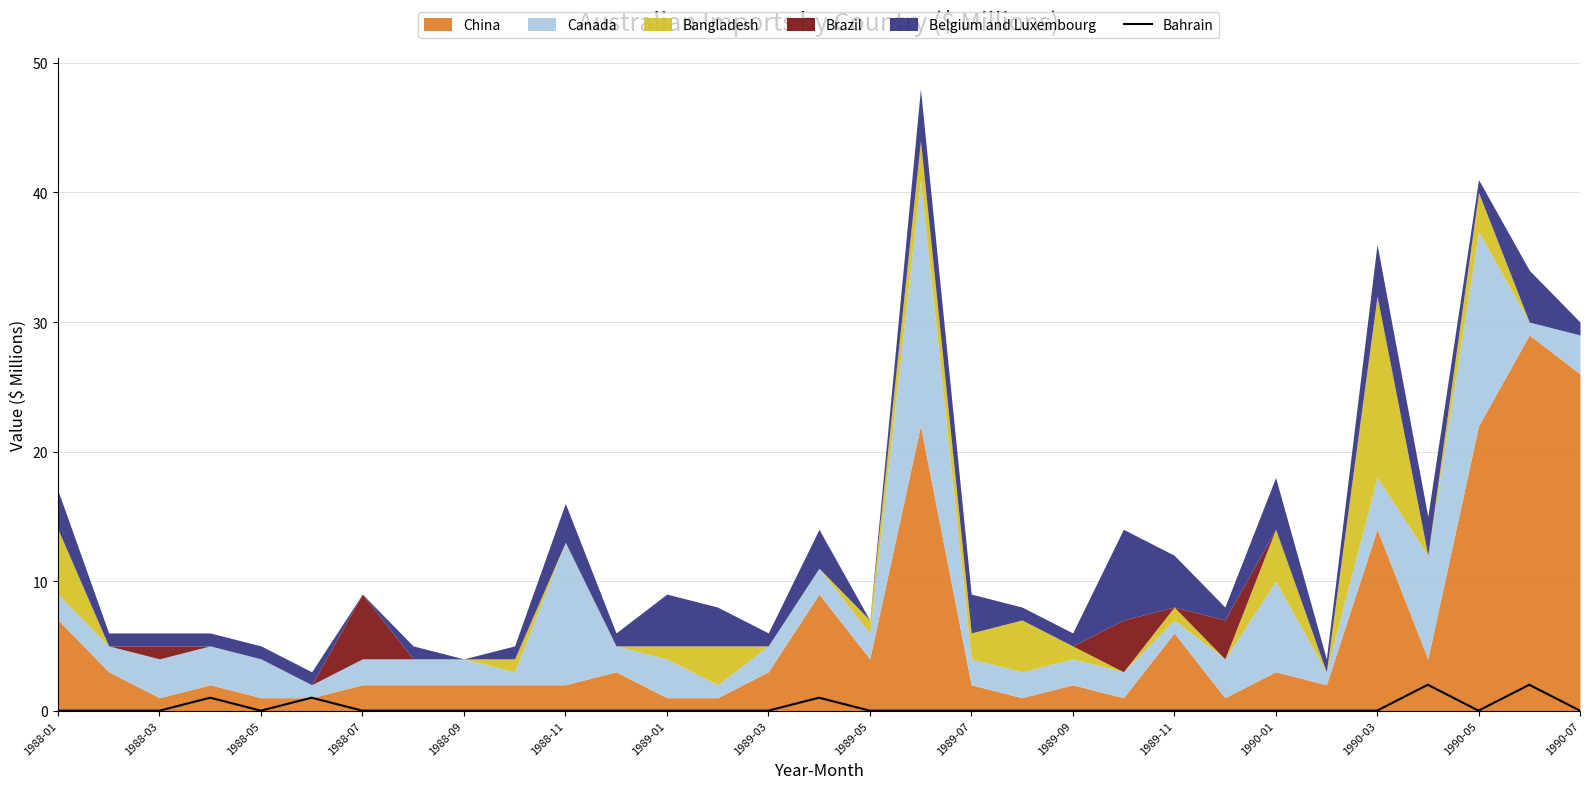

Where is the data nearest to the value 1?

1988-07